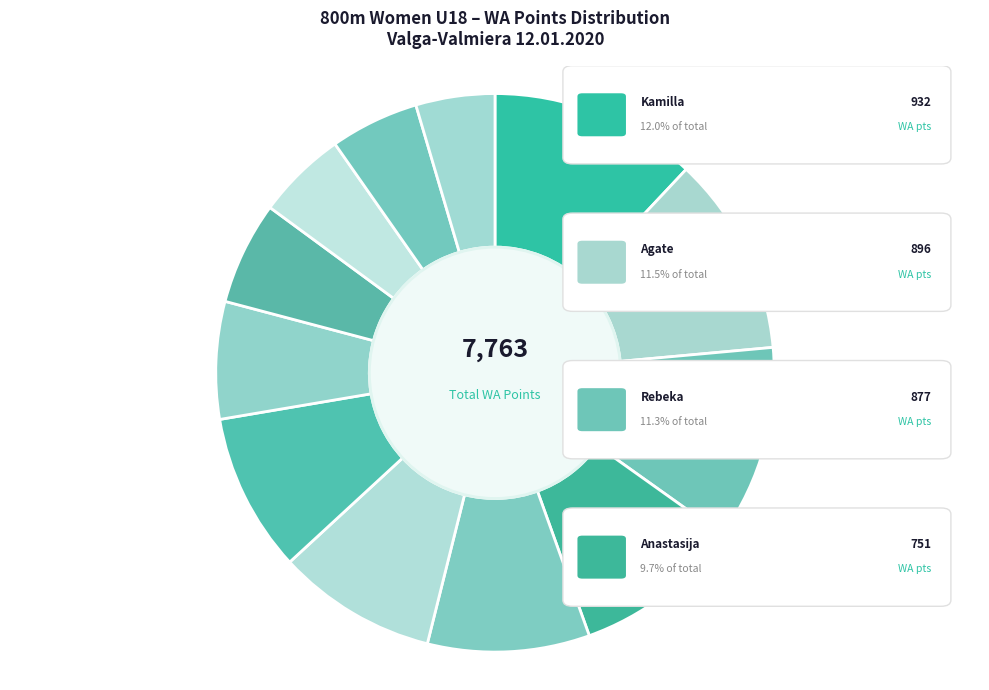

To the nearest percent, what percentage of the pie is Arita Nijazi?

5%